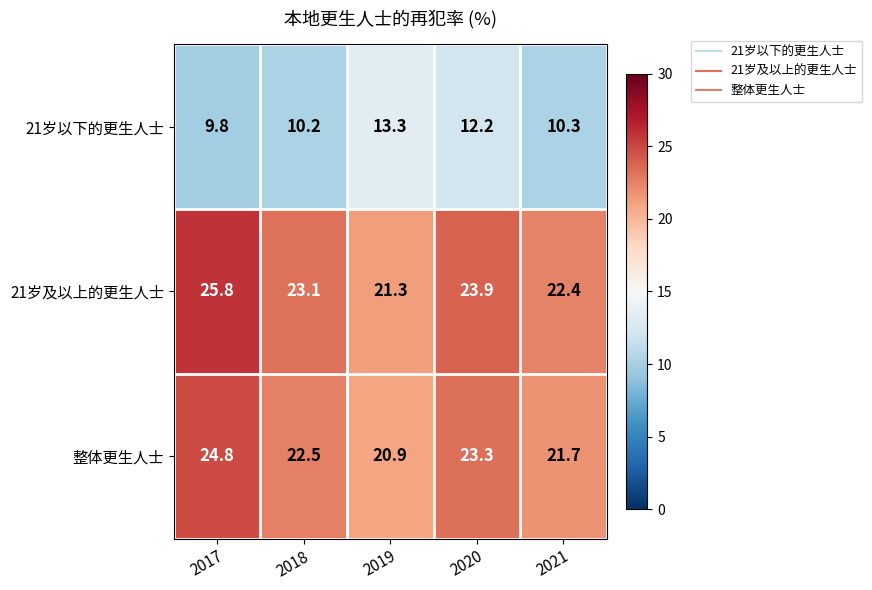

Reading left to right, transcribe all the data shown in this chart.

21岁以下的更生人士: 9.8	10.2	13.3	12.2	10.3
21岁及以上的更生人士: 25.8	23.1	21.3	23.9	22.4
整体更生人士: 24.8	22.5	20.9	23.3	21.7